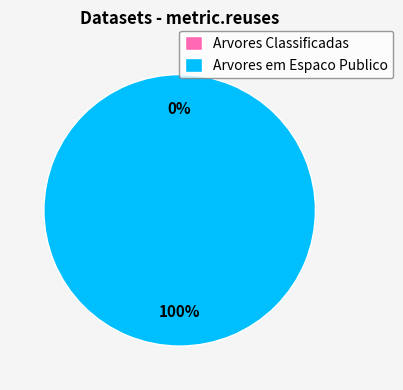

Which has a higher value, Arvores Classificadas or Arvores em Espaco Publico?

Arvores em Espaco Publico